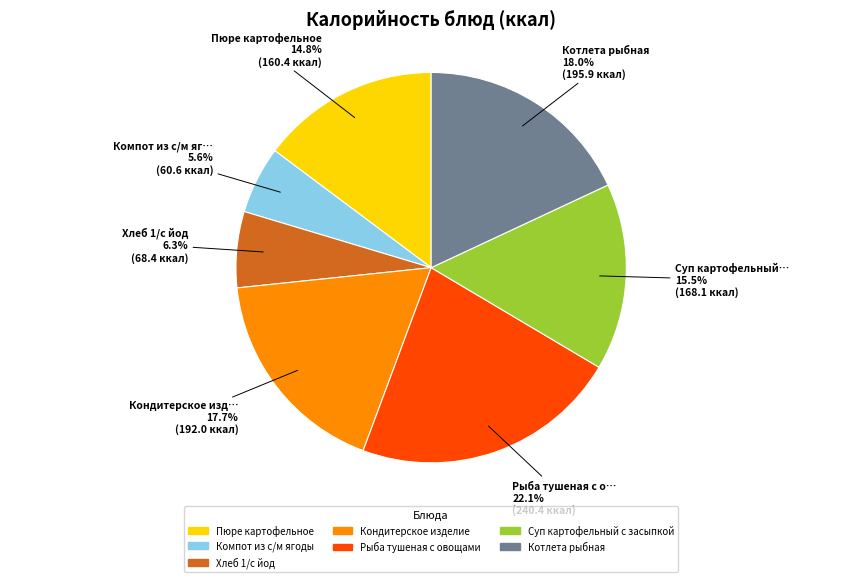

What is the ratio of the value at Суп картофельный с засыпкой to the value at Хлеб 1/с йод?

2.5